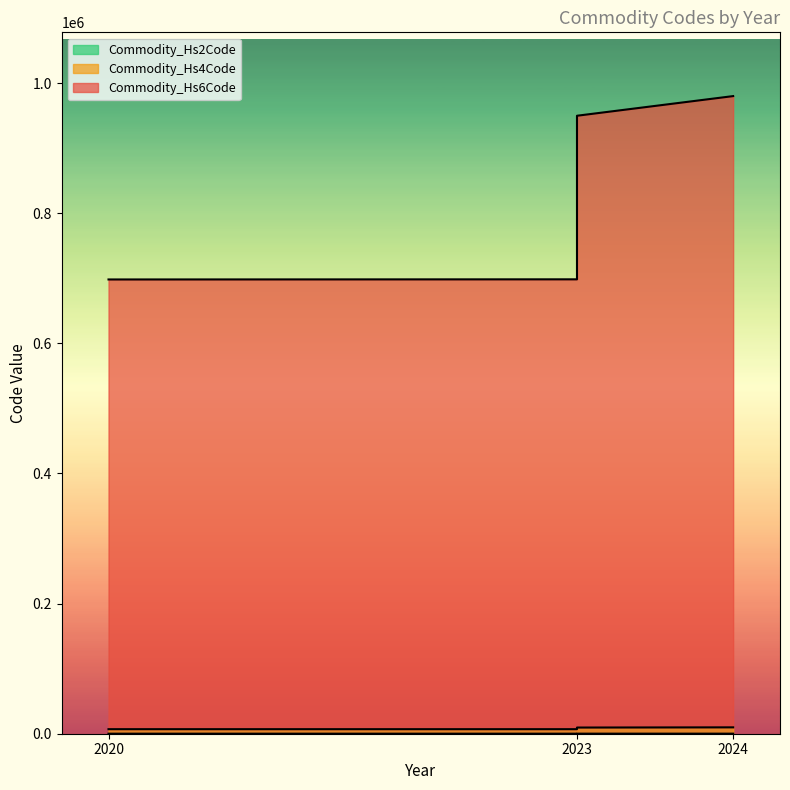

What is the sum of all Commodity_Hs4Code values?

33260